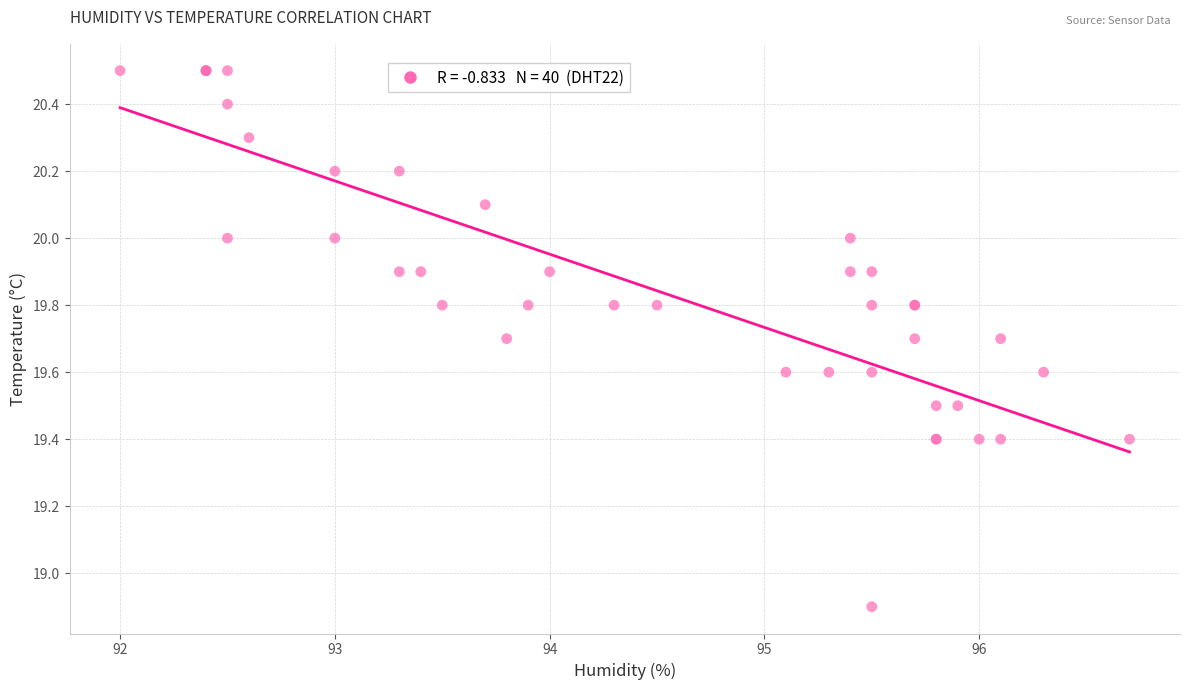

What Y value in the scatter plot is closest to 19?

18.9